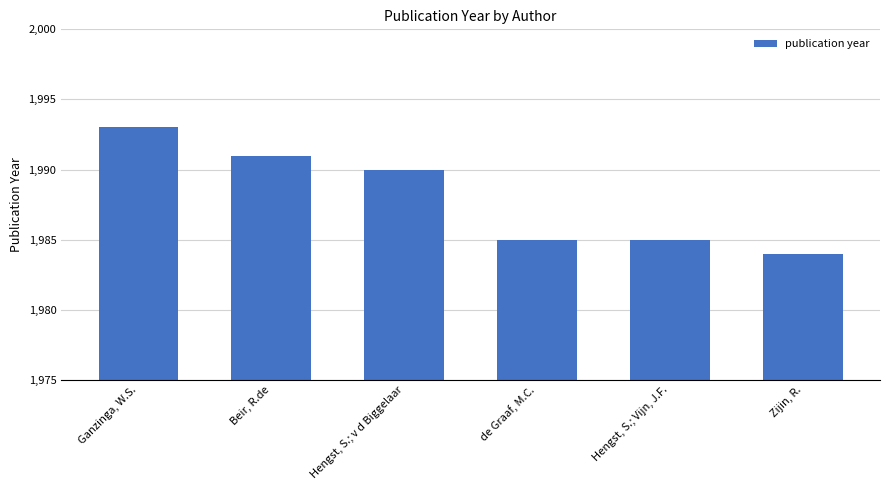

True or false: the data shows 1985 at Hengst, S.; Vijn, J.F..

True